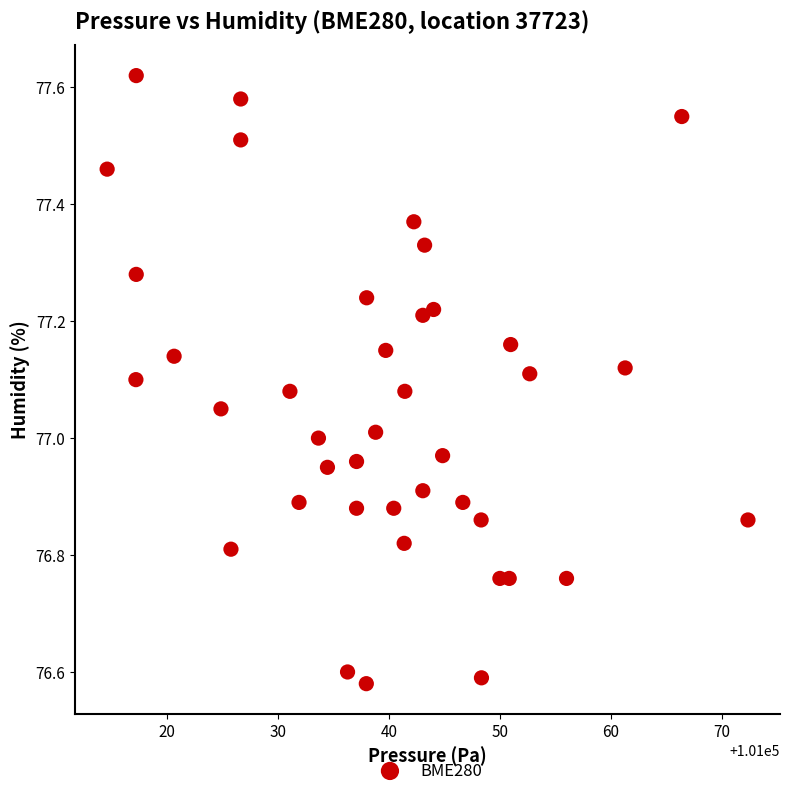

What is the range of X values (max minus min)?

57.7